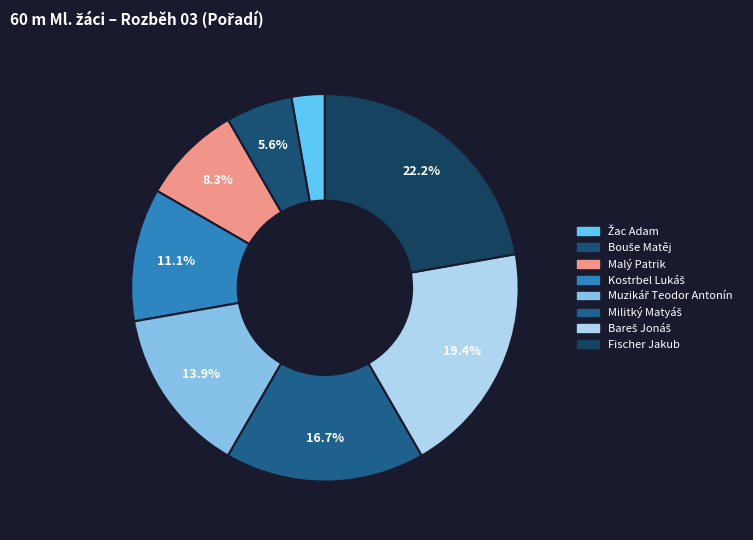

How many slices are in this pie chart?

8